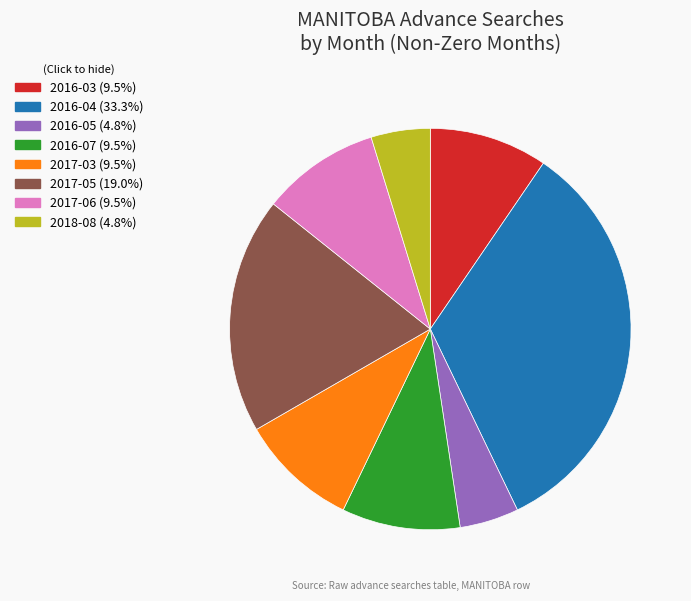

Is the sum of 2016-07 and 2017-05 greater than half?

No